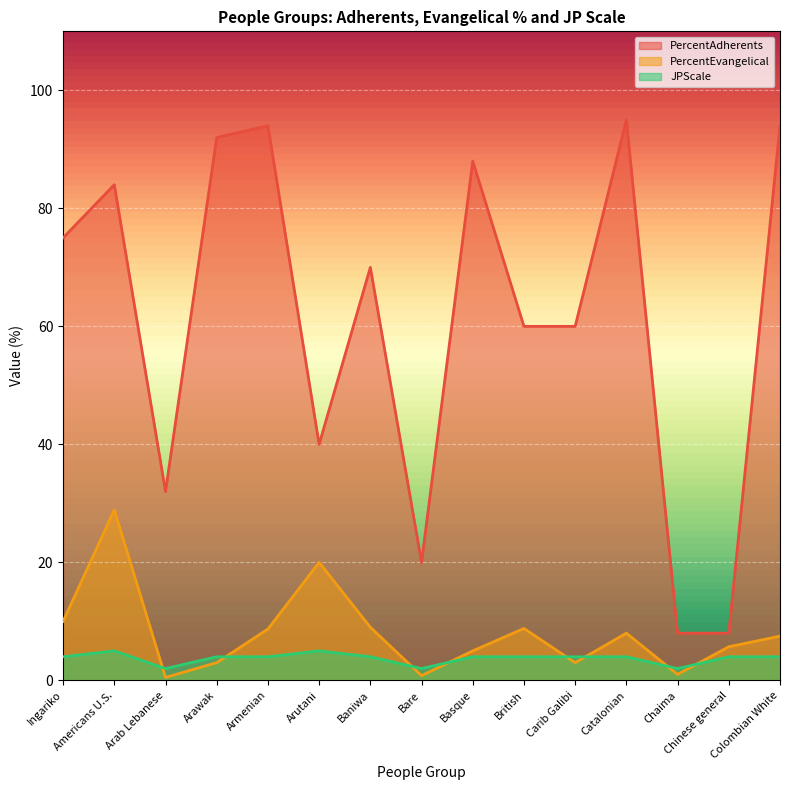

How many lines are shown in the chart?

3